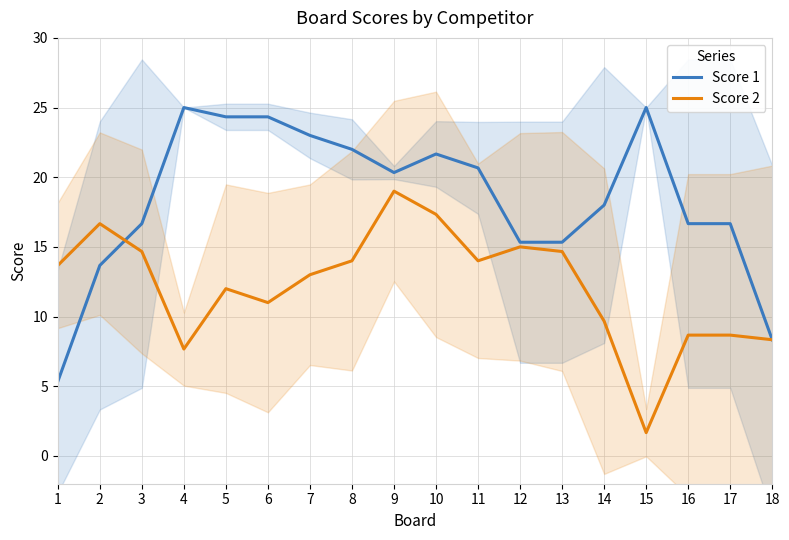

At how many categories does at least one series exceed 20?

9